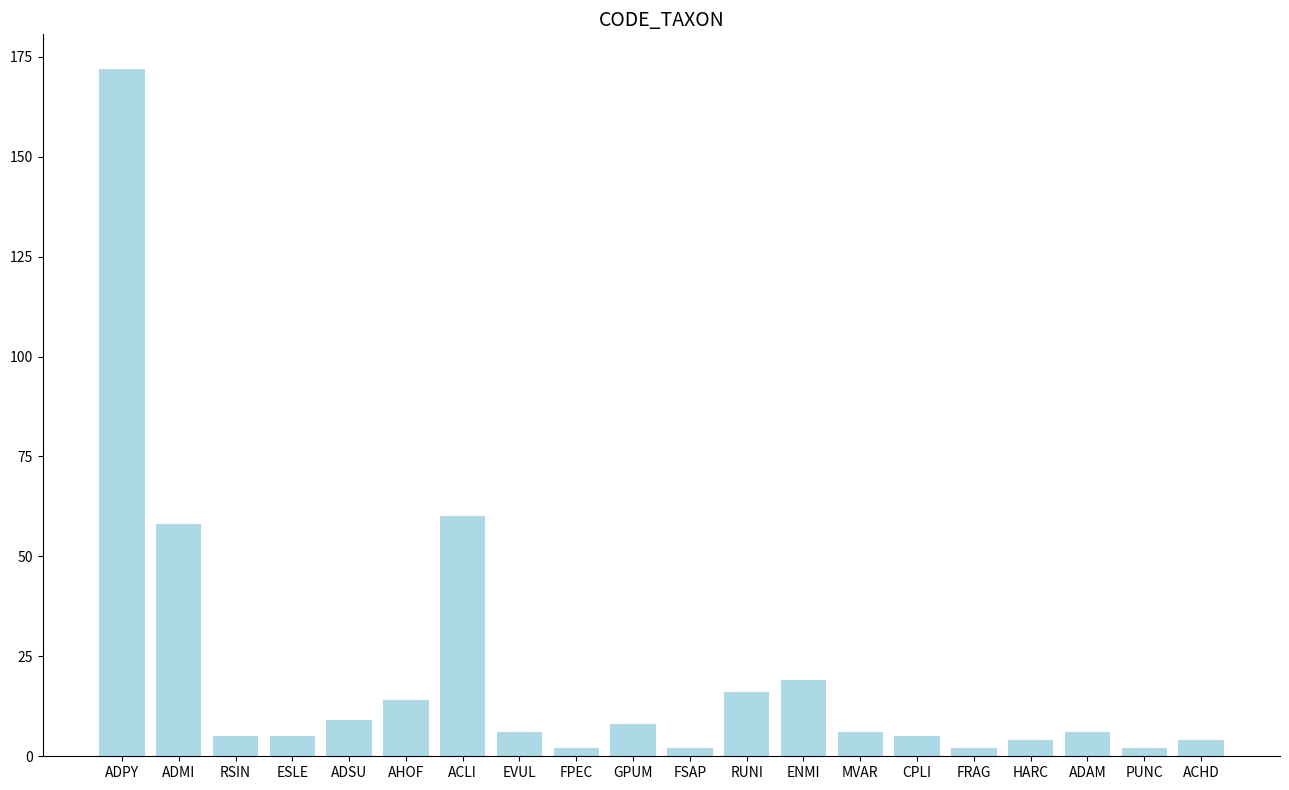

What position from the left is ADMI?

2